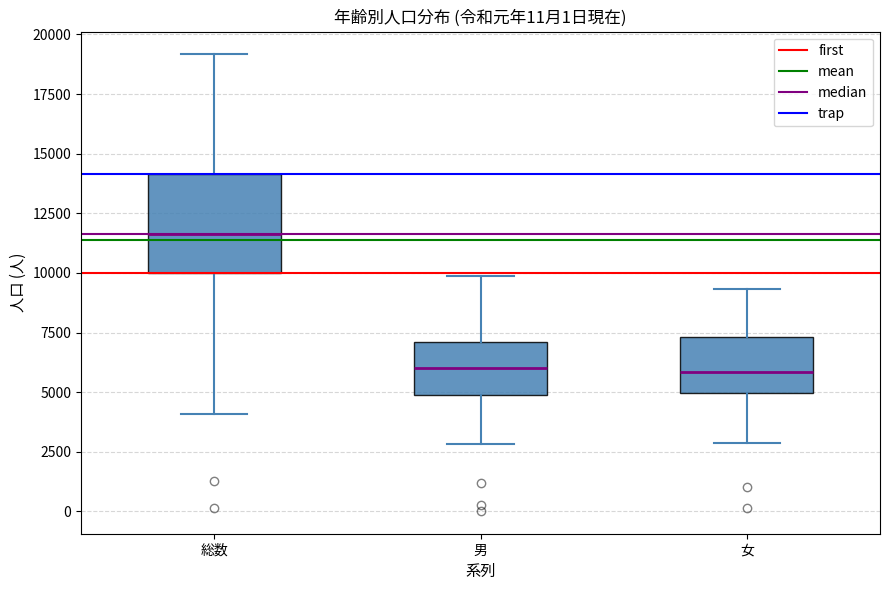

Reading left to right, read every box against the y-axis: the position of its median line, the range the box covers, and the ends of its whiskers. The values are not printed on the chart, so give them approximately, as read against the axis.

総数: median 11500, box 10000 to 14000, whiskers 4000 to 19000
男: median 6000, box 5000 to 7000, whiskers 3000 to 10000
女: median 6000, box 5000 to 7500, whiskers 3000 to 9500